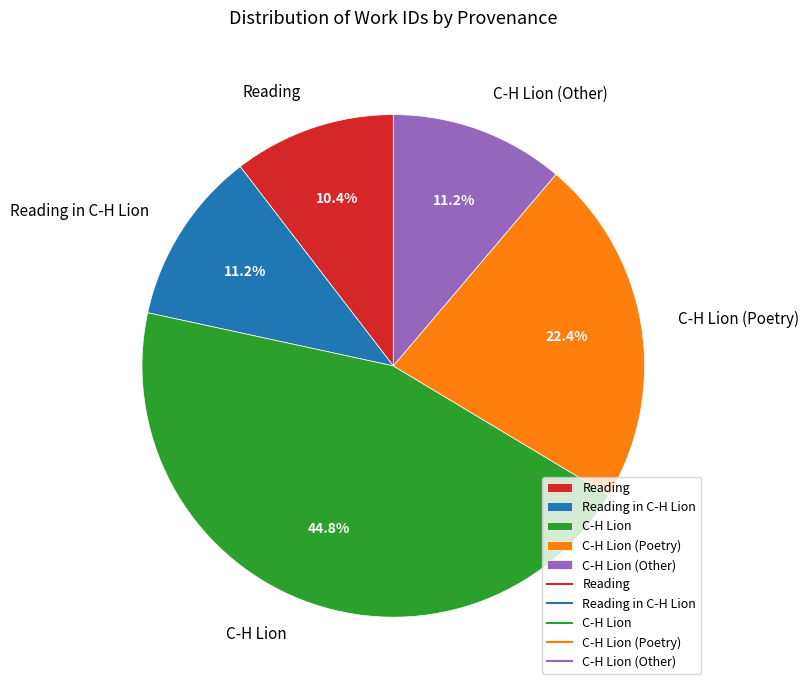

What portion of the pie excludes C-H Lion?

55.2%